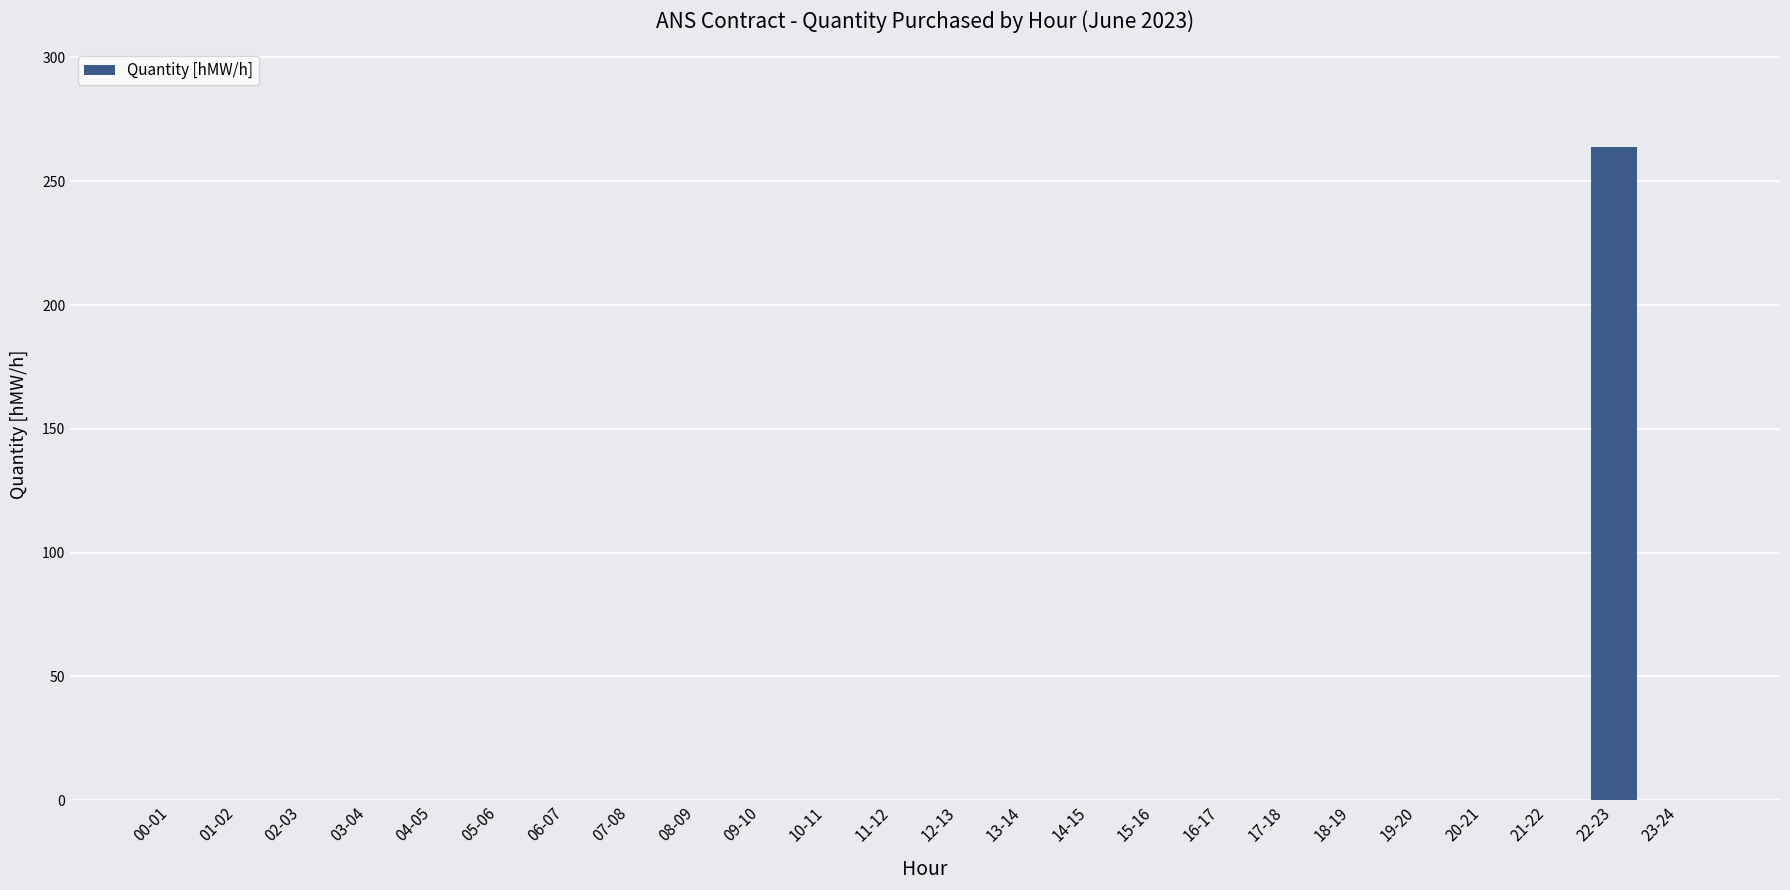

Reading left to right, transcribe all the data shown in this chart.

00-01=0	01-02=0	02-03=0	03-04=0	04-05=0	05-06=0	06-07=0	07-08=0	08-09=0	09-10=0	10-11=0	11-12=0	12-13=0	13-14=0	14-15=0	15-16=0	16-17=0	17-18=0	18-19=0	19-20=0	20-21=0	21-22=0	22-23=264	23-24=0